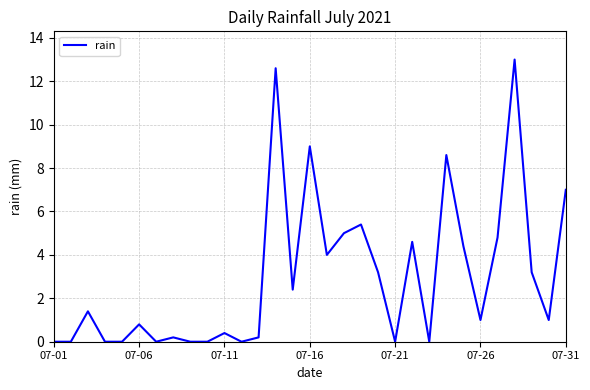

What is the difference between the maximum and minimum values?

13.0